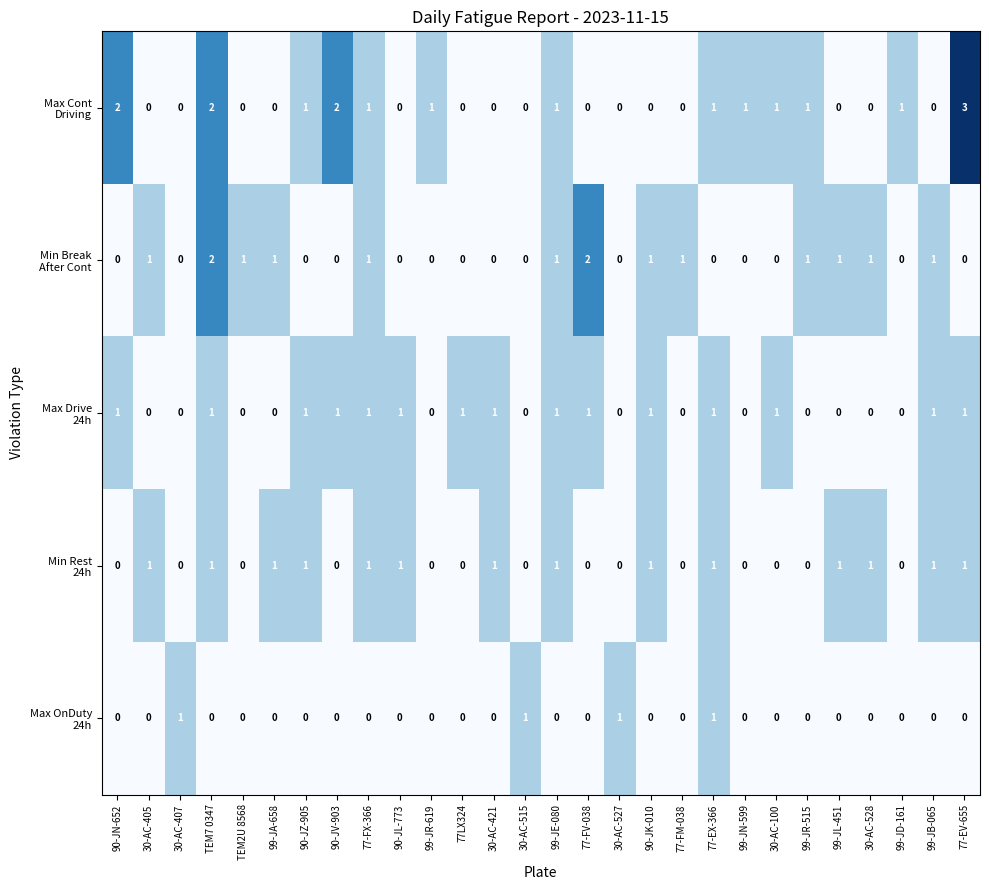

At how many categories does at least one series exceed 0?

28